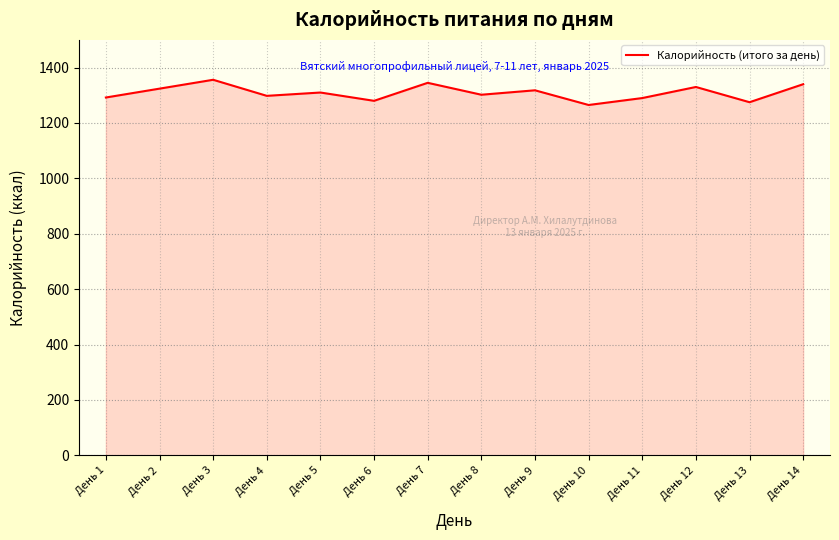

What is the difference between the values at День 5 and День 9?

8